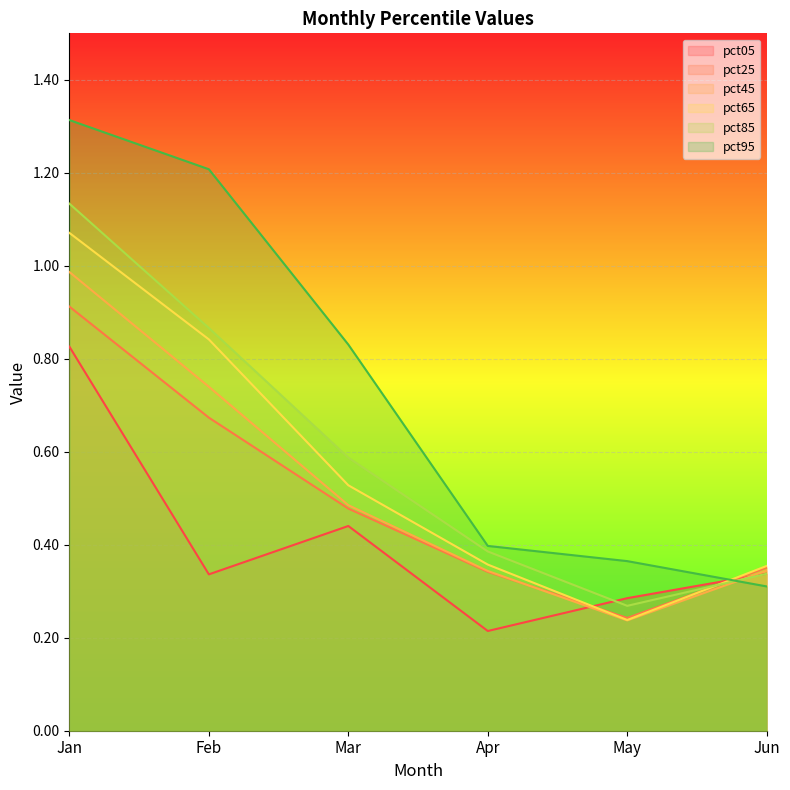

Which series has the largest total across all categories?

pct95